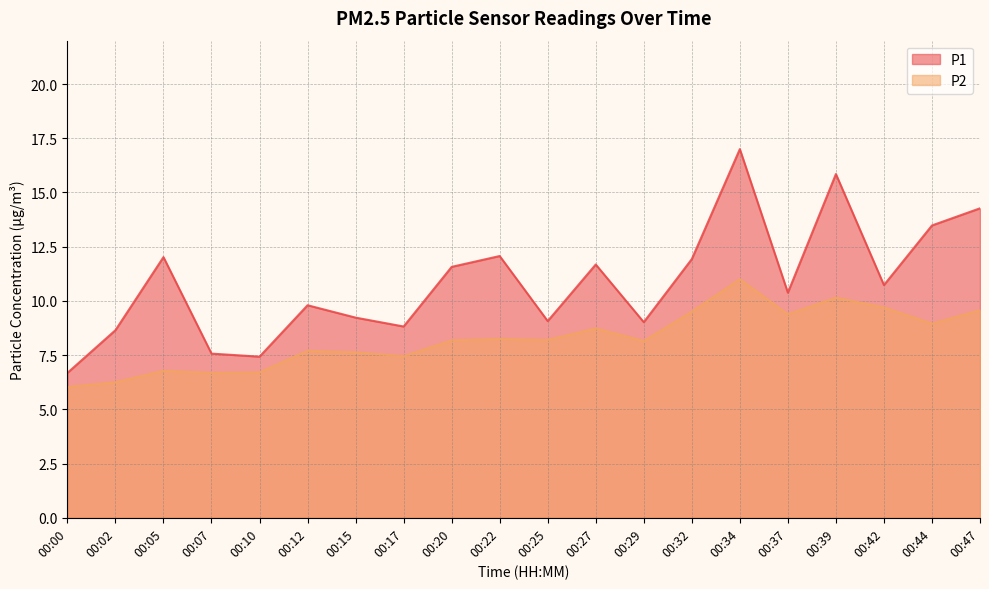

What is the difference between the P2 values at 00:17 and 00:25?

0.7